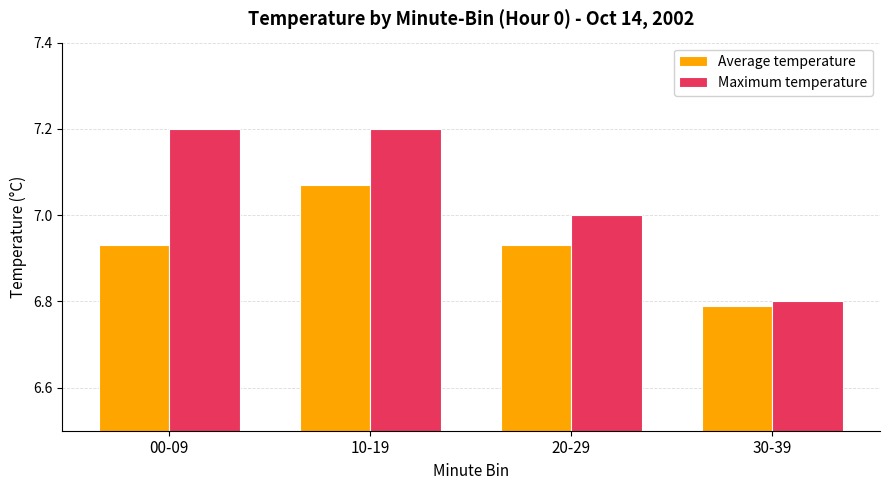

At which label is Maximum temperature closest to 7?

20-29